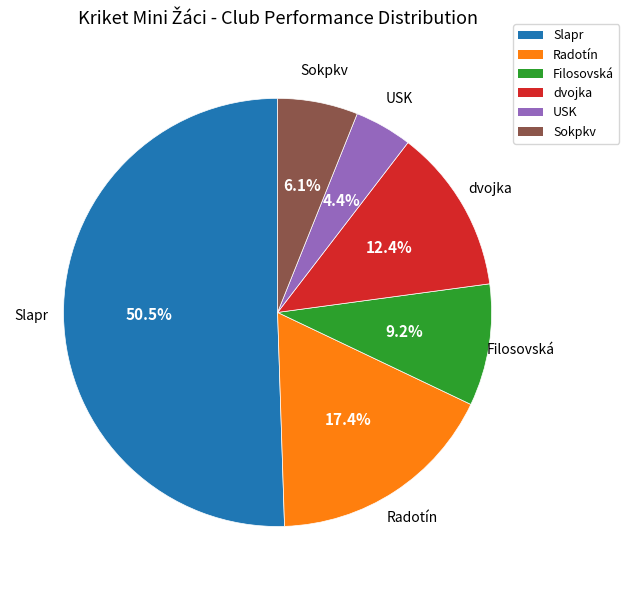

Is there a majority slice in this chart?

Yes